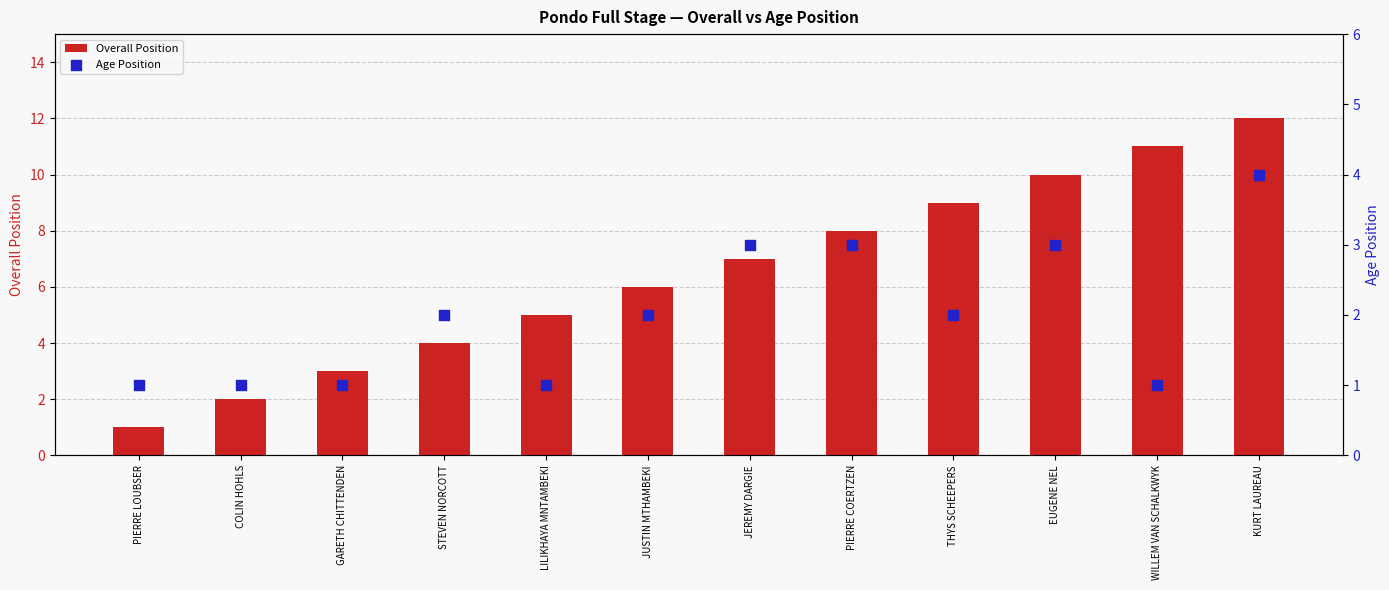

Is the value of Age Position at PIERRE COERTZEN greater than the value of Overall Position at THYS SCHEEPERS?

No